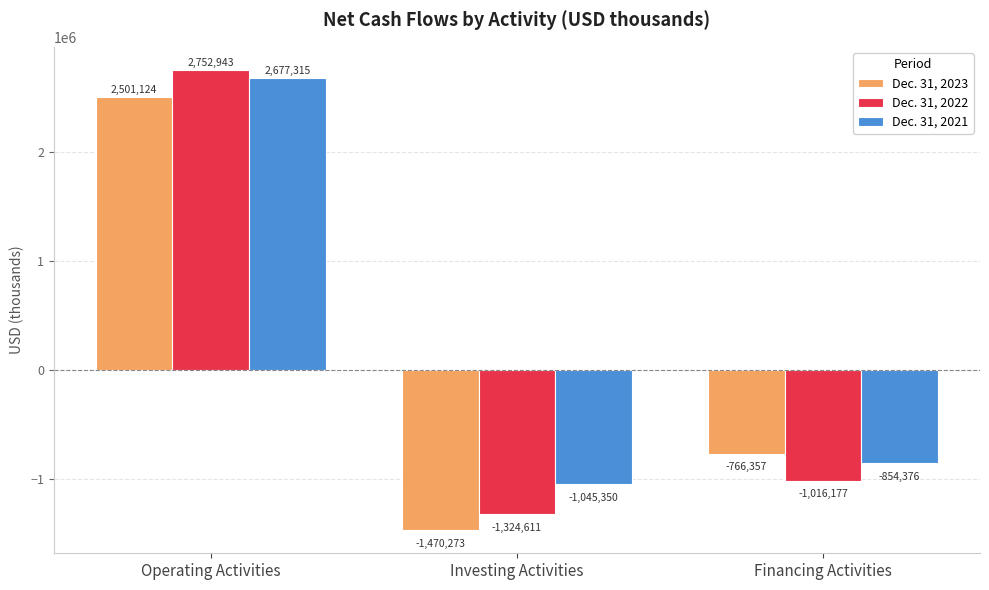

At which label does Dec. 31, 2022 first exceed -1016177?

Operating Activities